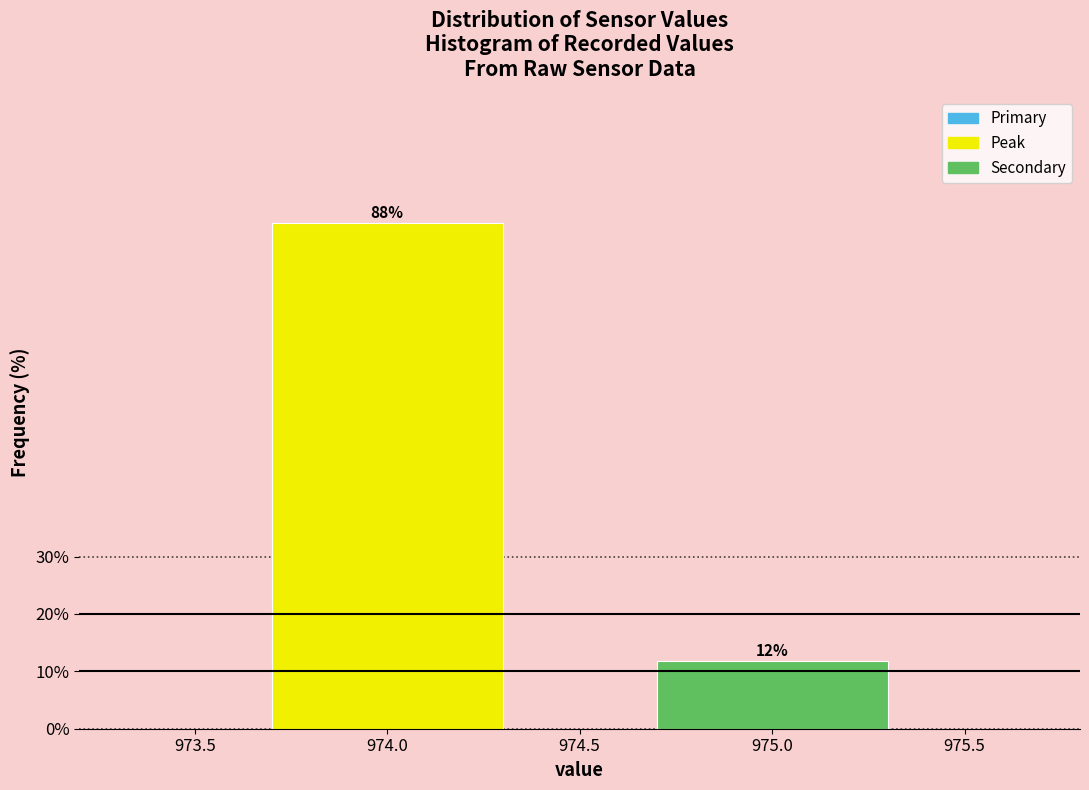

Read the value at 975.0.

11.9